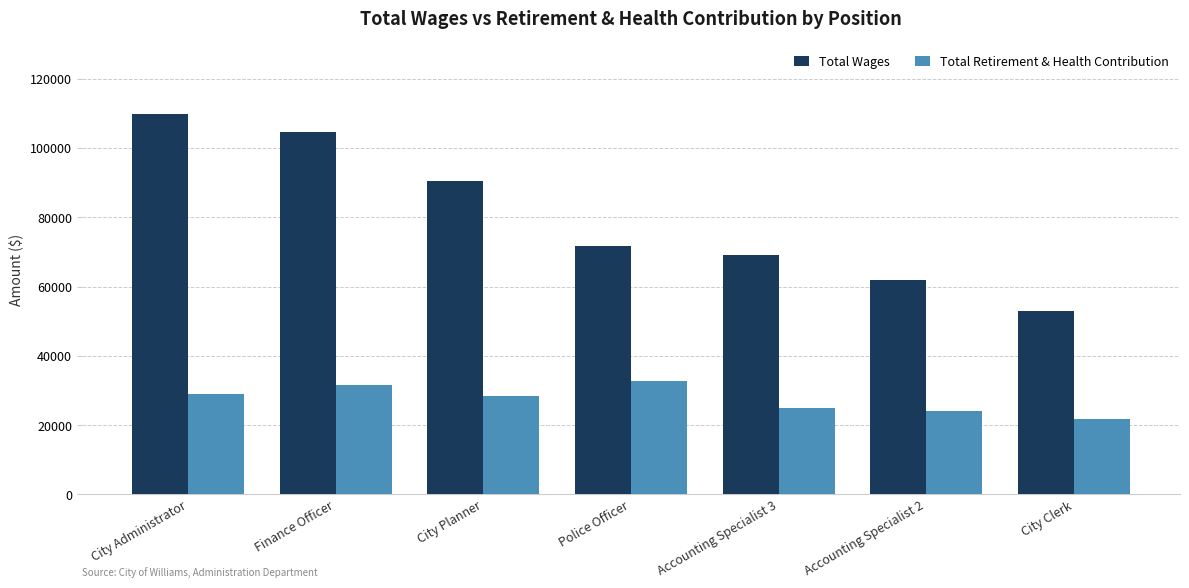

How many groups of bars are there?

7